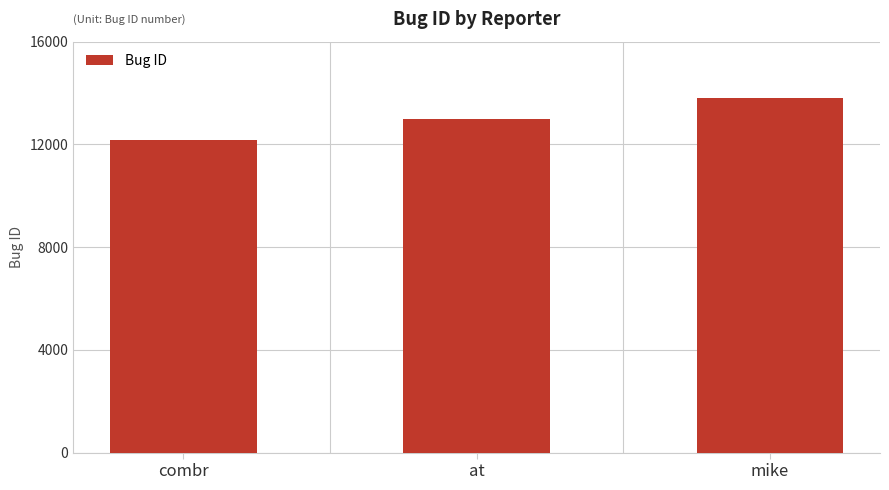

Count the values in the range 12180 to 13825.

3